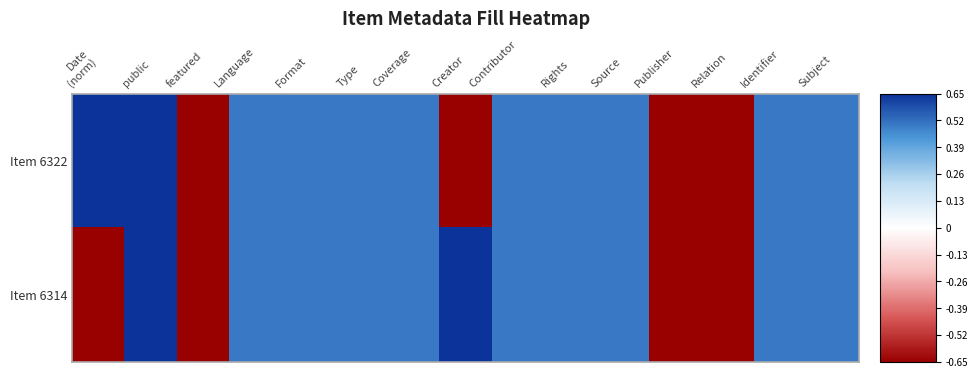

Reading left to right, list all the values displayed in this chart.

Item 6322: Date
(norm)=1.0	public=1.0	featured=-0.7	Language=0.5	Format=0.5	Type=0.5	Coverage=0.5	Creator=-0.7	Contributor=0.5	Rights=0.5	Source=0.5	Publisher=-0.7	Relation=-0.7	Identifier=0.5	Subject=0.5
Item 6314: Date
(norm)=-1.0	public=1.0	featured=-0.7	Language=0.5	Format=0.5	Type=0.5	Coverage=0.5	Creator=0.7	Contributor=0.5	Rights=0.5	Source=0.5	Publisher=-0.7	Relation=-0.7	Identifier=0.5	Subject=0.5